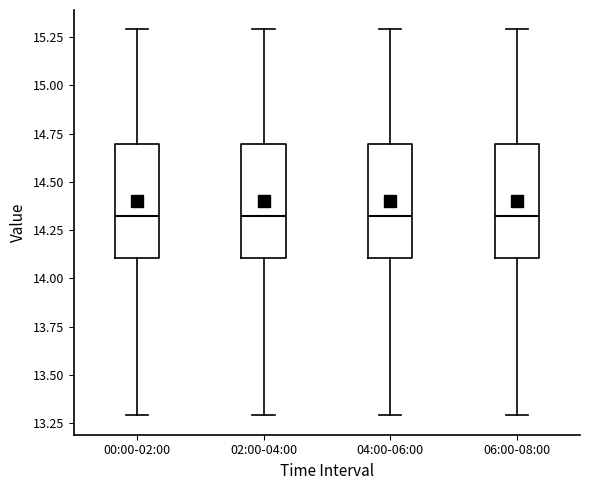

Reading left to right, read every box against the y-axis: the position of its median line, the range the box covers, and the ends of its whiskers. The values are not printed on the chart, so give them approximately, as read against the axis.

00:00-02:00: median 14.35, box 14.10 to 14.70, whiskers 13.30 to 15.30
02:00-04:00: median 14.35, box 14.10 to 14.70, whiskers 13.30 to 15.30
04:00-06:00: median 14.35, box 14.10 to 14.70, whiskers 13.30 to 15.30
06:00-08:00: median 14.35, box 14.10 to 14.70, whiskers 13.30 to 15.30